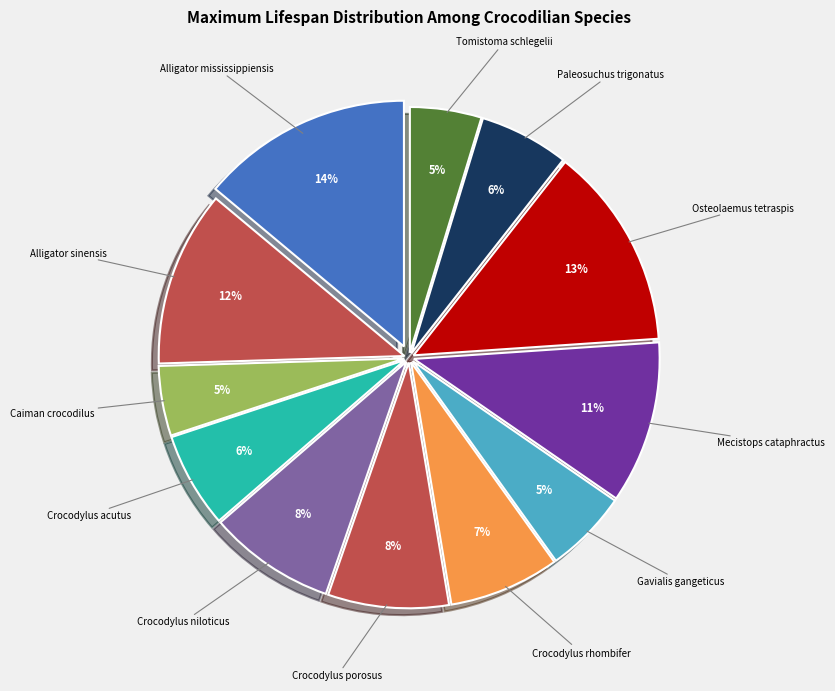

What percentage is the Crocodylus porosus slice, to the nearest percent?

8%